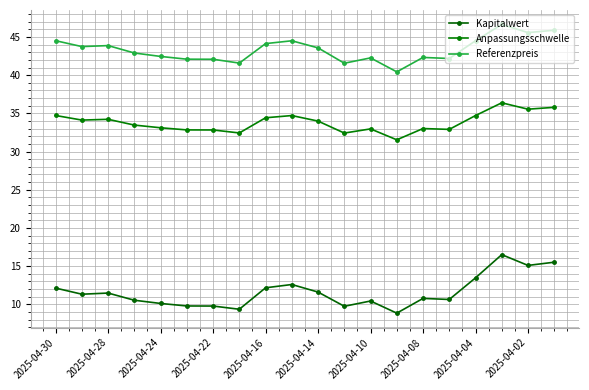

What are all the series names shown in the legend?

Kapitalwert, Anpassungsschwelle, Referenzpreis